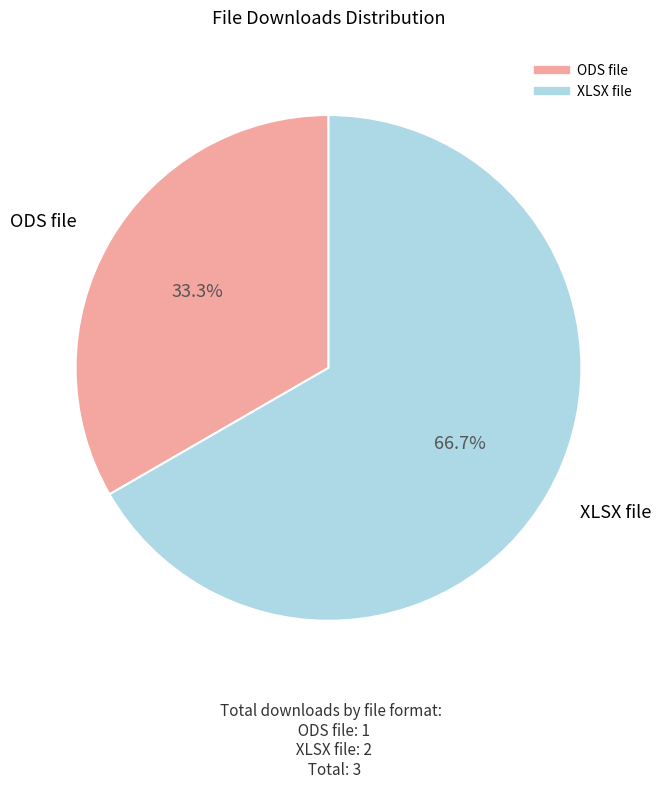

To the nearest percent, what is the difference between the largest and smallest slice percentages?

33%